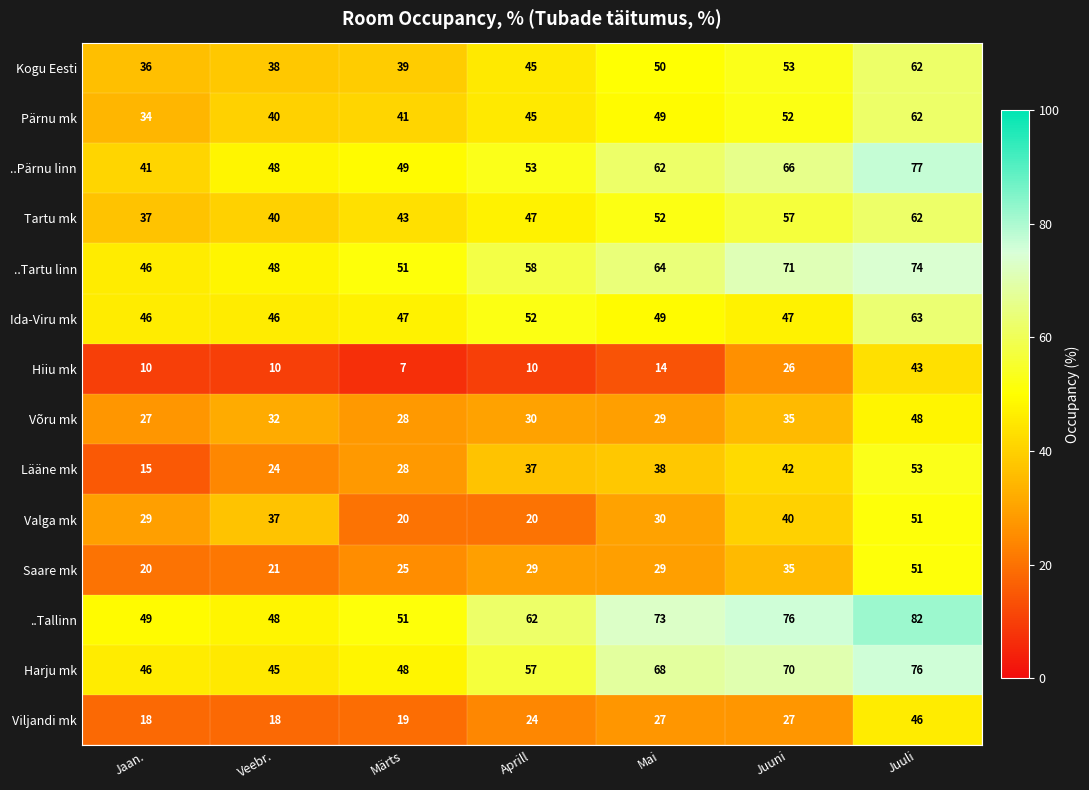

At how many categories does at least one series exceed 52?

4